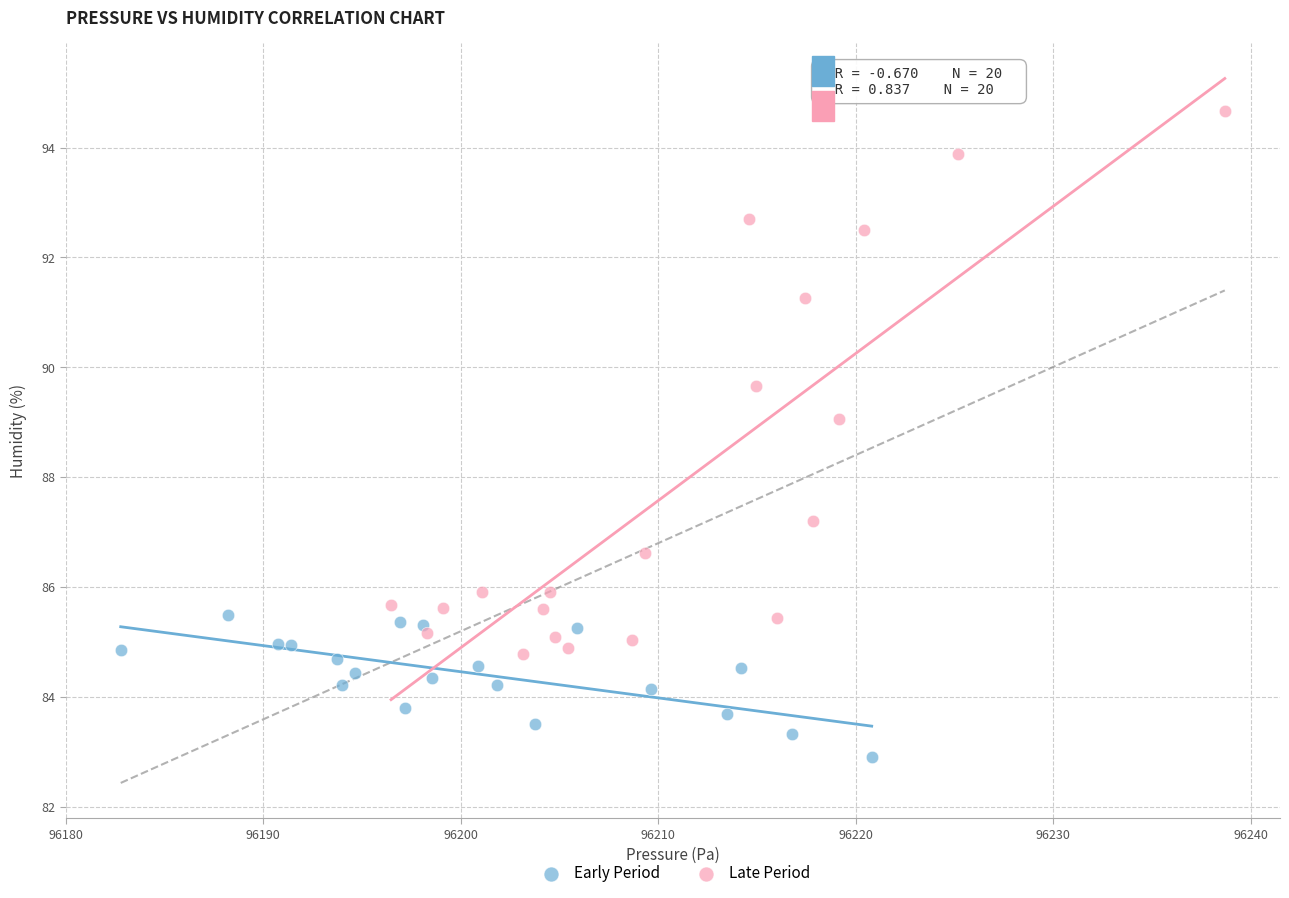

What are all the series names shown in the legend?

Early Period, Late Period